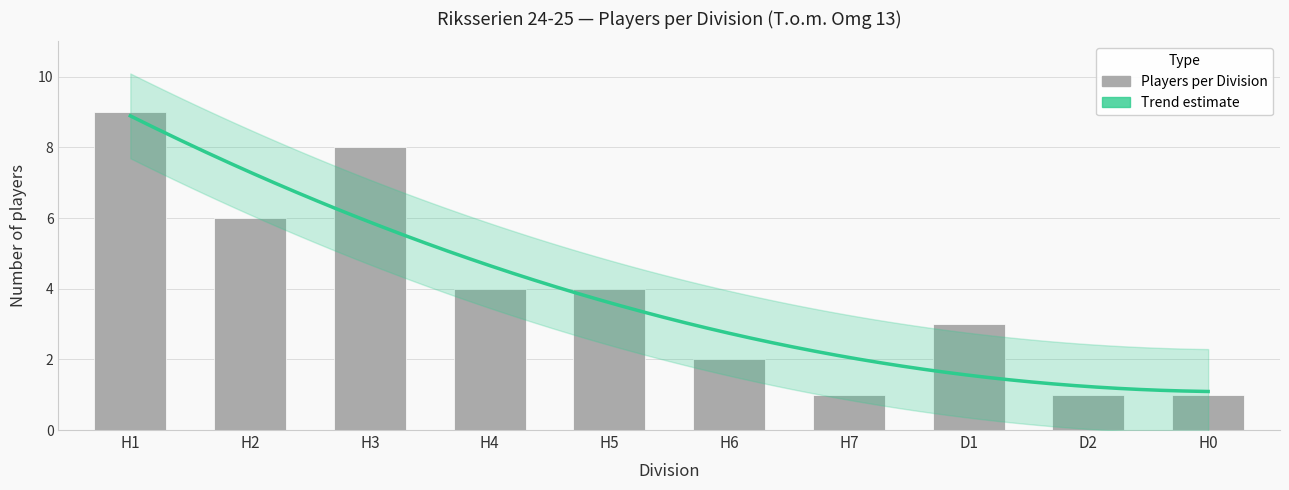

What is the average value?

4